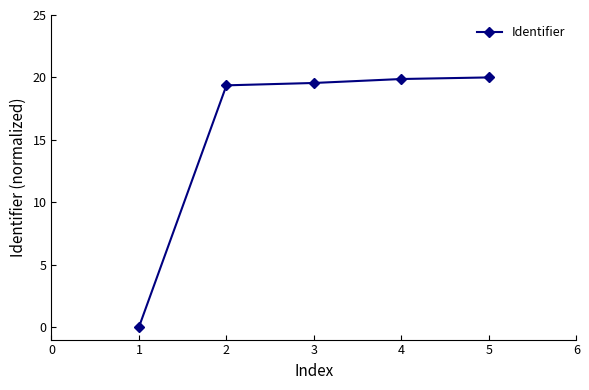

What is the sum of all values?

78.8